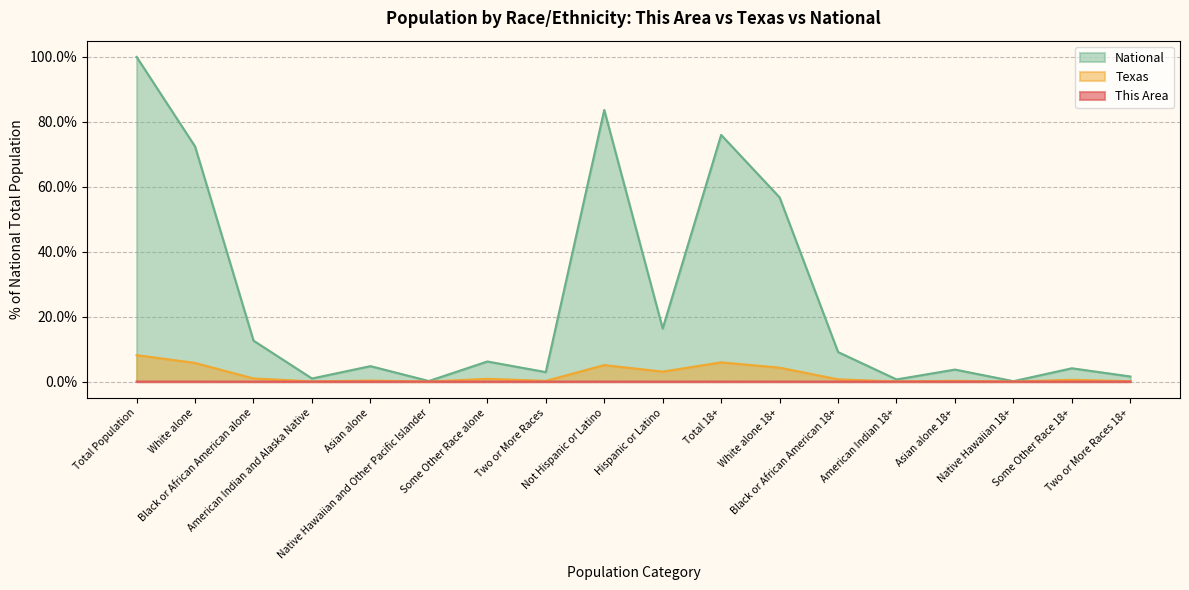

Reading right to left, transcribe all the data shown in this chart.

This Area: 0.0	0.0	0.0	0.0	0.0	0.0	0.0	0.0	0.0	0.0	0.0	0.0	0.0	0.0	0.0	0.0	0.0	0.0
Texas: 0.1	0.6	0.0	0.2	0.0	0.7	4.3	5.9	3.1	5.1	0.2	0.9	0.0	0.3	0.1	1.0	5.7	8.1
National: 1.6	4.1	0.1	3.7	0.7	9.1	56.7	76.0	16.3	83.7	2.9	6.2	0.2	4.8	0.9	12.6	72.4	100.0